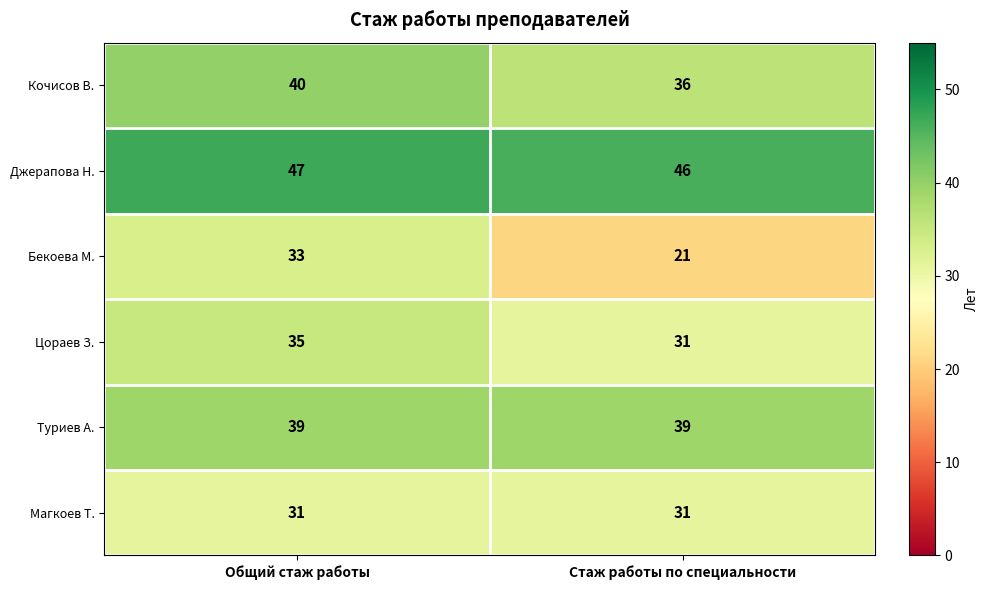

What is the difference between the highest and lowest values at Общий стаж работы?

16